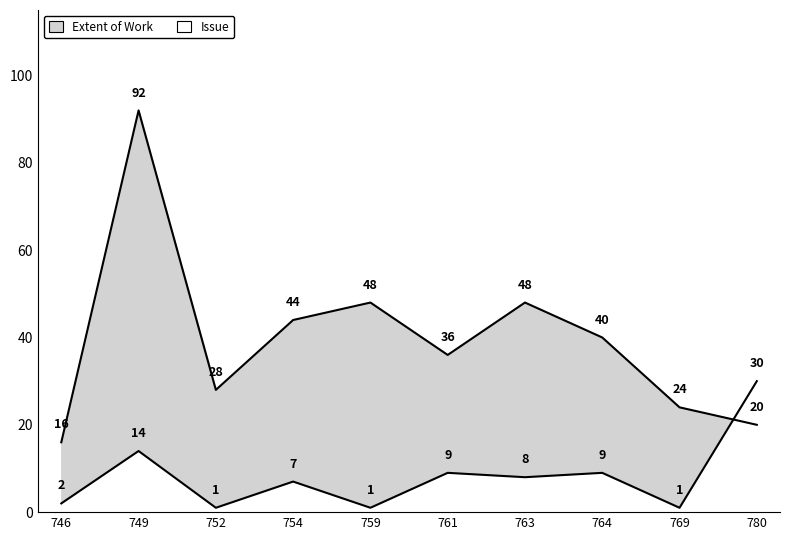

Where is Extent of Work nearest to the value 54?

759